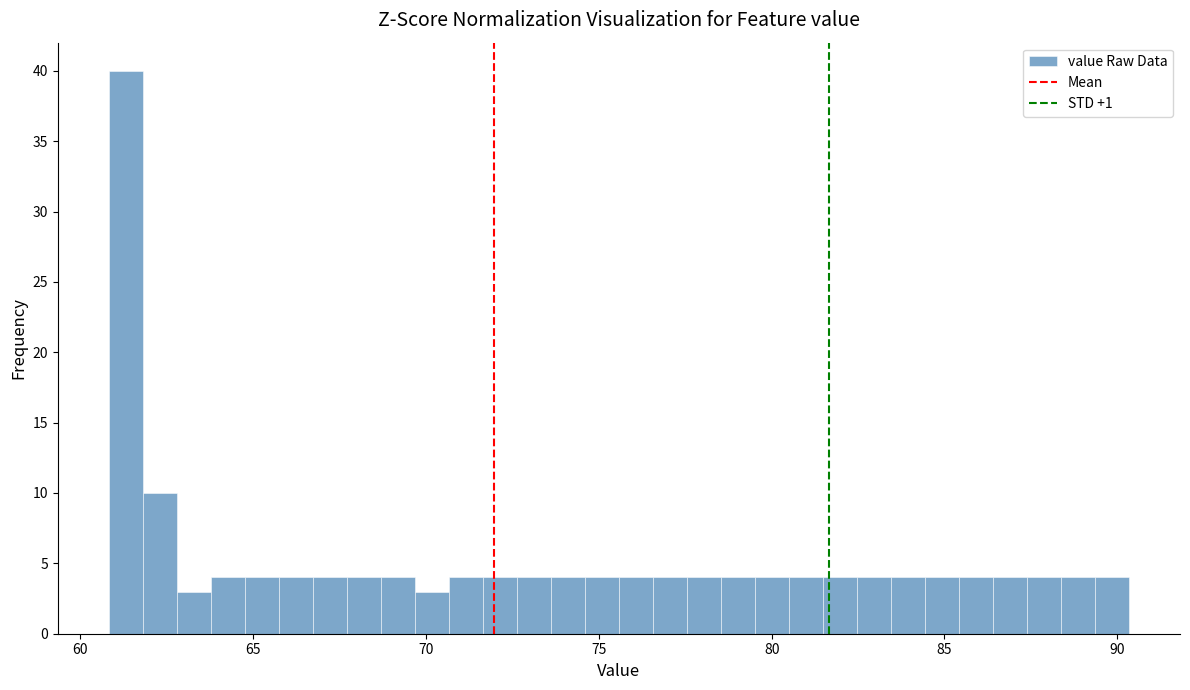

Around what value on the x-axis is the tallest bar? Give the approximate position of its centre, as read against the axis.

61.5